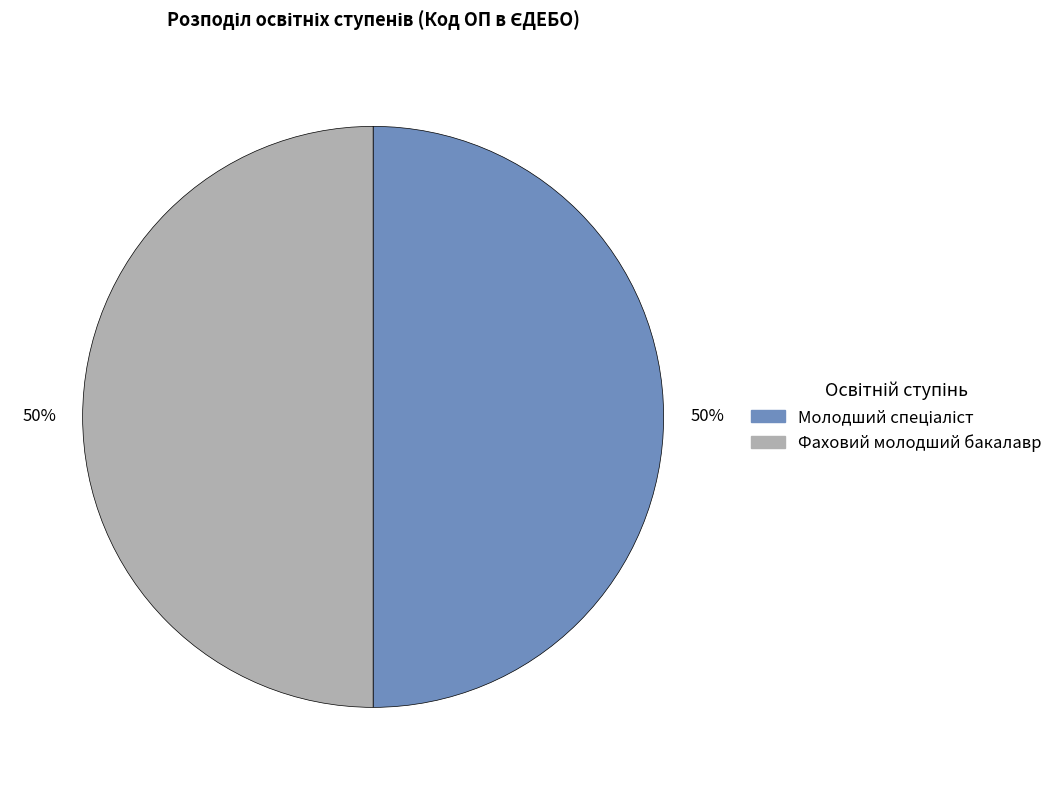

To the nearest percent, what is the average slice percentage?

50%